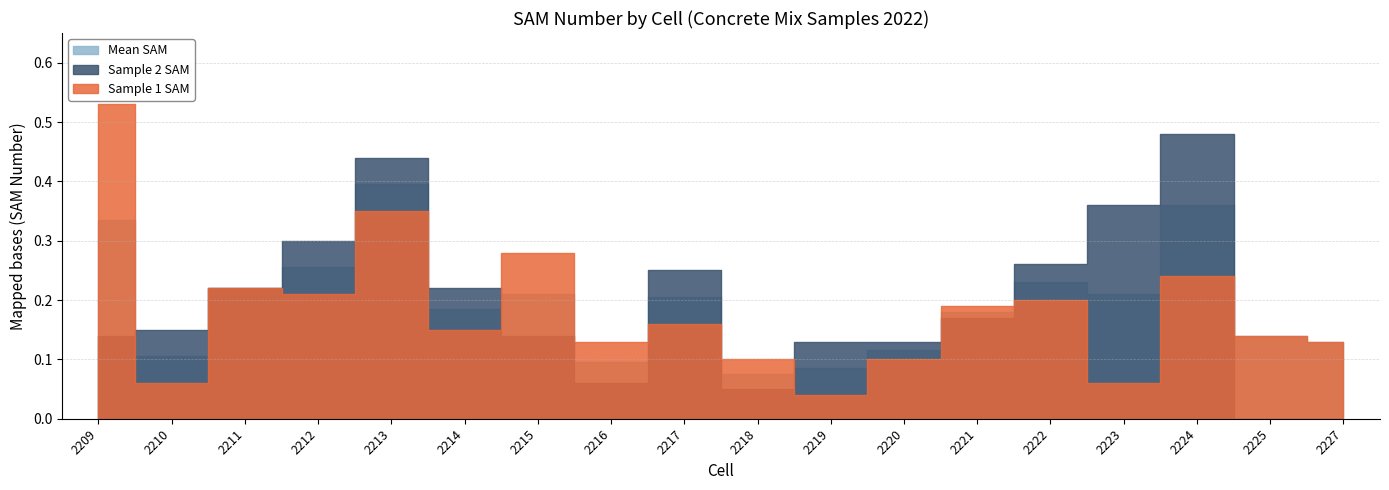

The value of Mean SAM at 2221 is 0.1. True or false?

False